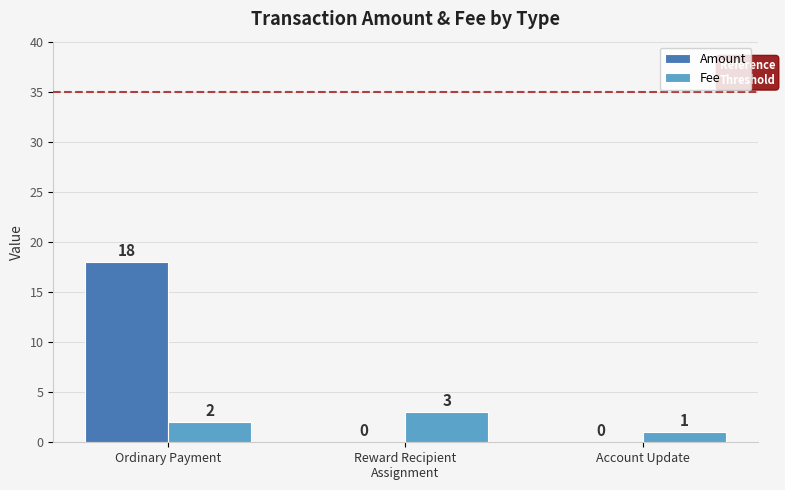

How many data points does each series have?

3